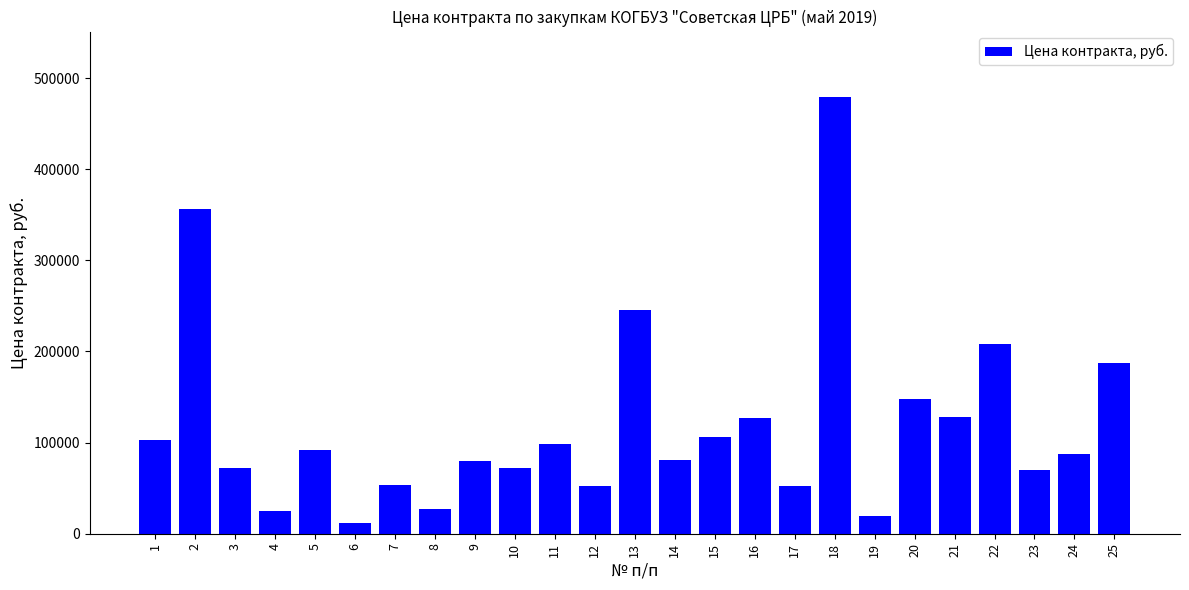

What is the difference between the maximum and minimum values?

467413.5